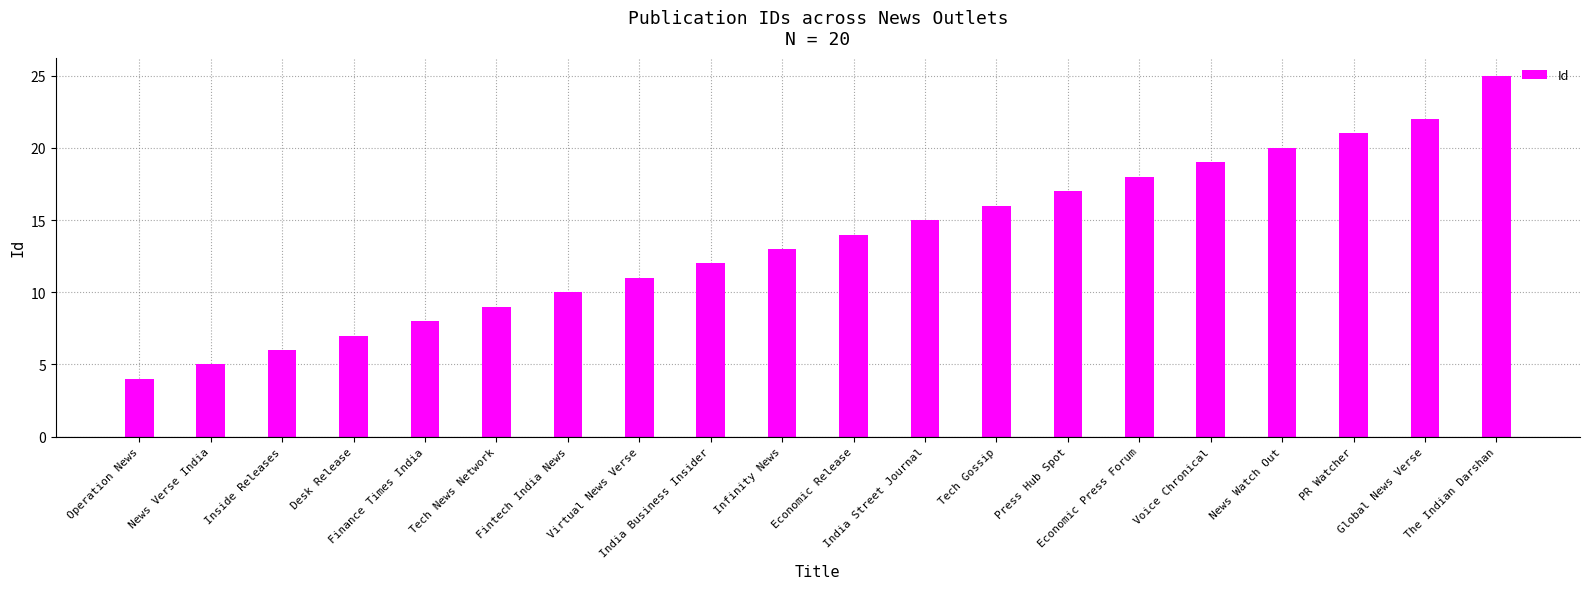

At which category does the chart reach its minimum across all series?

Operation News